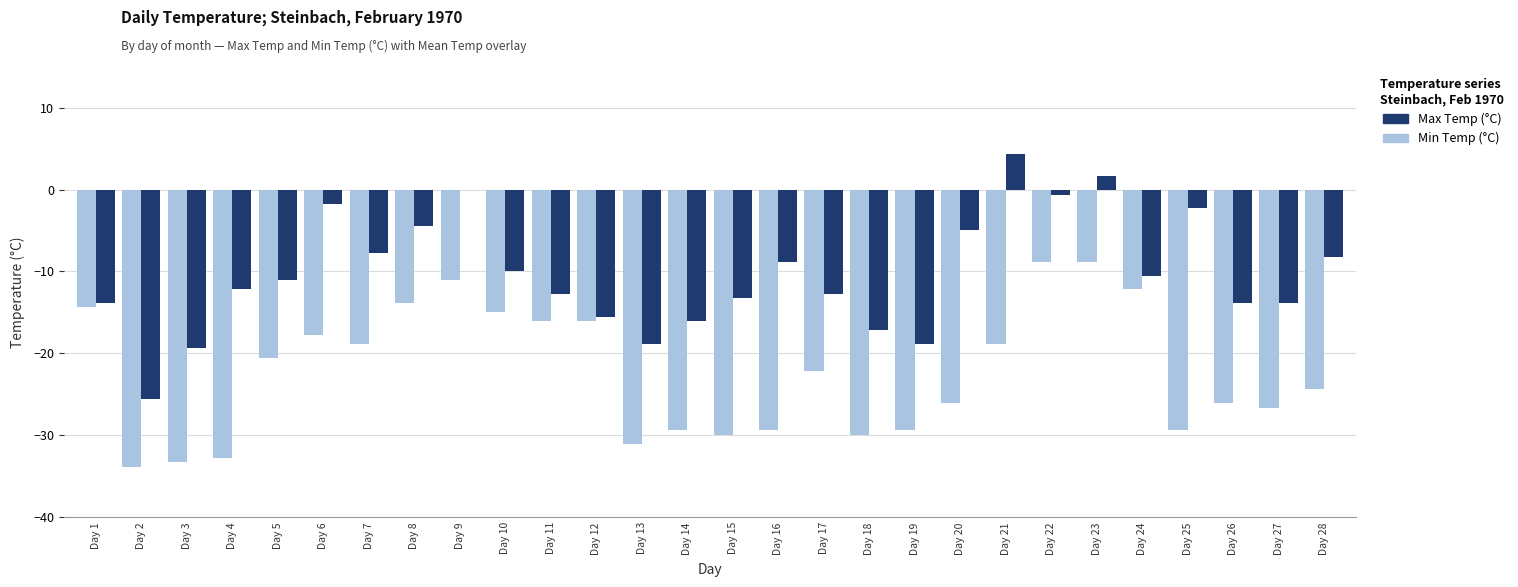

What is the sum of the Max Temp (°C) values at Day 8 and Day 6?

-6.1